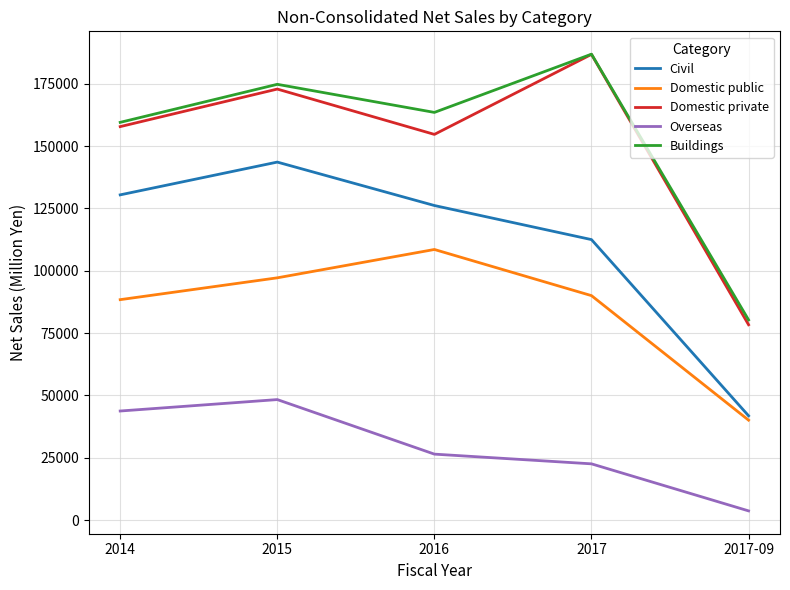

At which category is the sum across all series the highest?

2015